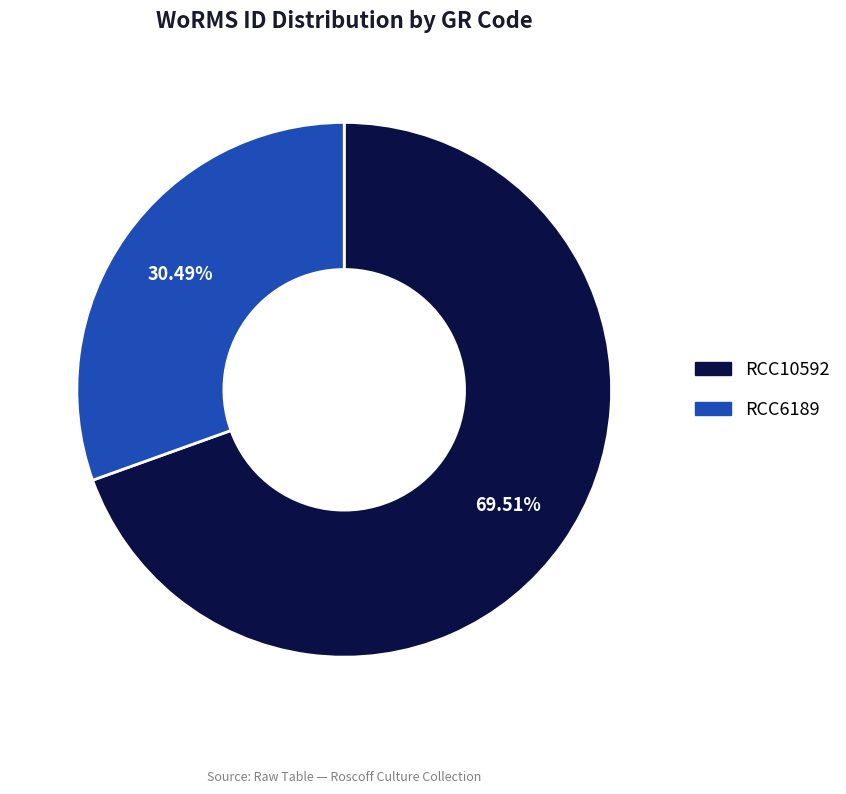

Does any single category account for the majority?

Yes